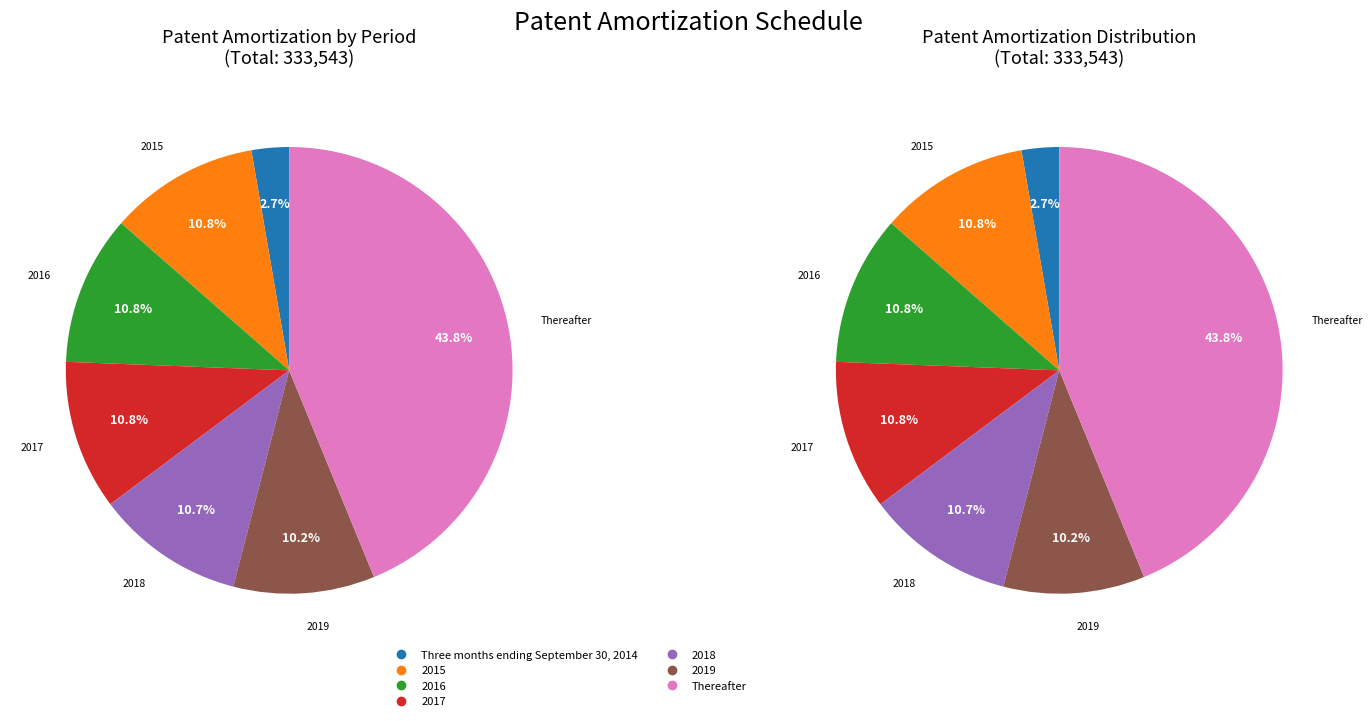

Do Three months ending September 30, 2014 and 2017 together represent more than half of the pie?

No